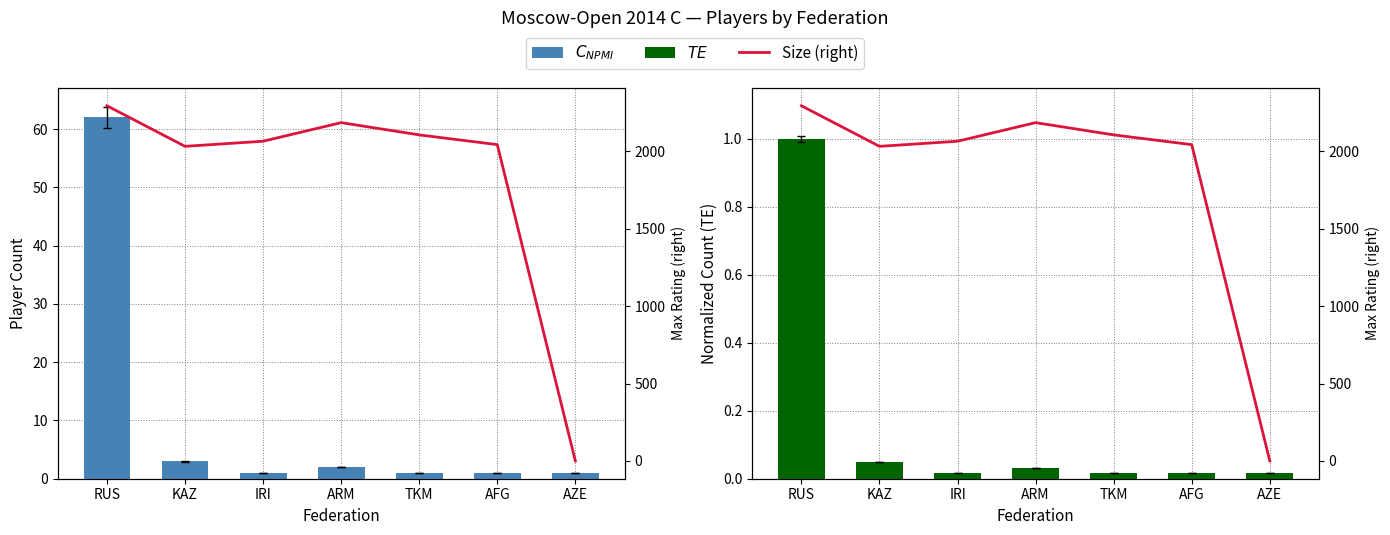

What value does the Size (right) series have at KAZ?

2031.0